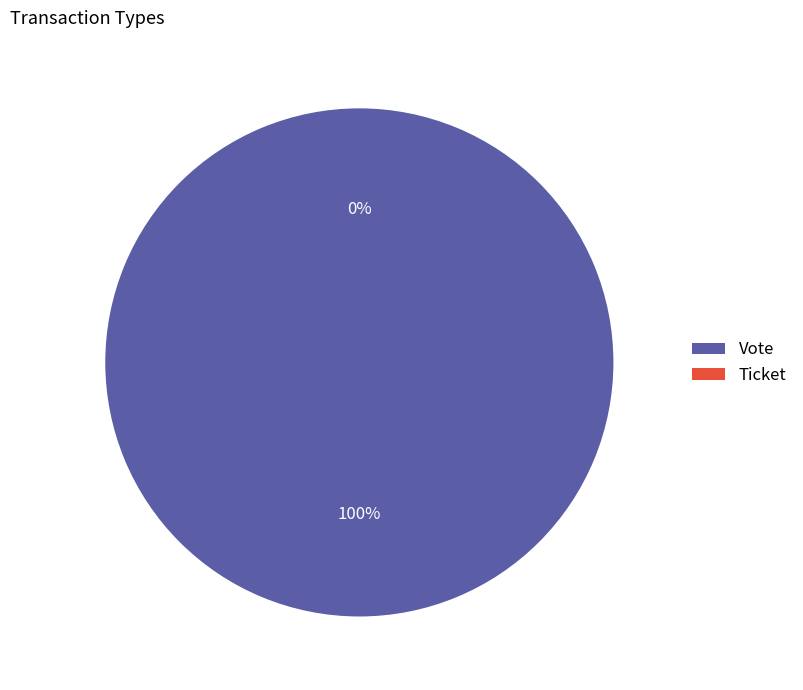

Is it true that Vote is 93% of the pie?

False